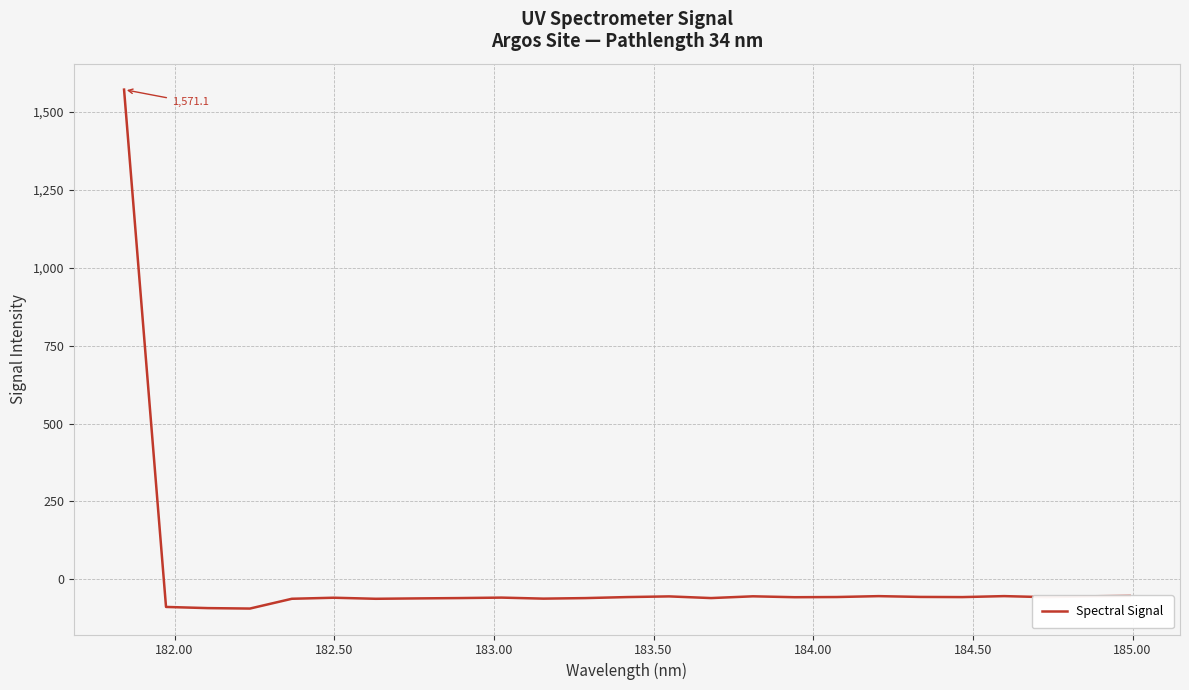

What is the maximum value shown in the chart?

1571.1